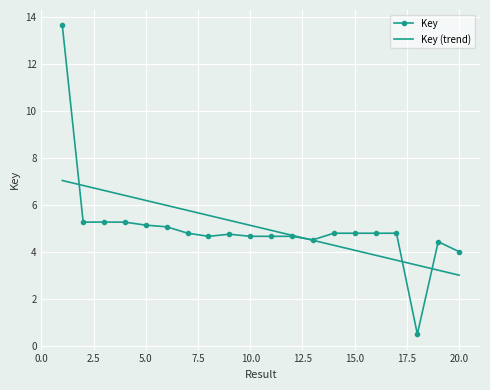

After their last crossing, which series has the higher values: Key or Key (trend)?

Key